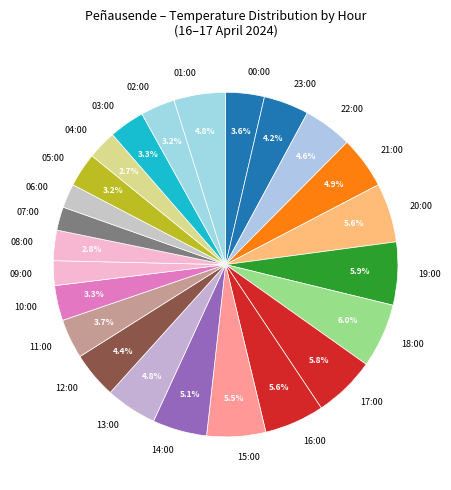

Do 19:00 and 04:00 together represent more than half of the pie?

No